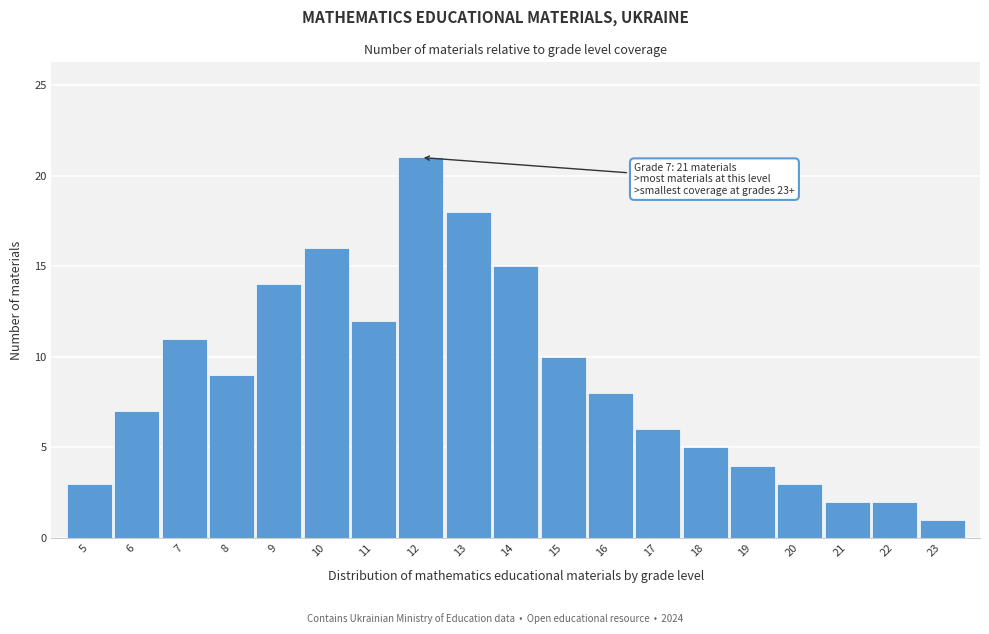

Reading left to right, transcribe all the data shown in this chart.

3	7	11	9	14	16	12	21	18	15	10	8	6	5	4	3	2	2	1